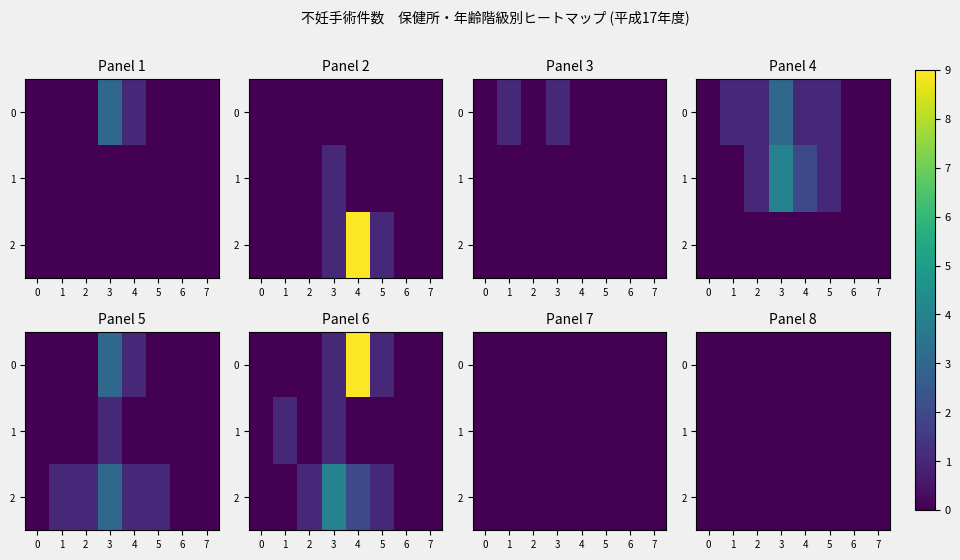

What is the highest value of the 古河 series?

3